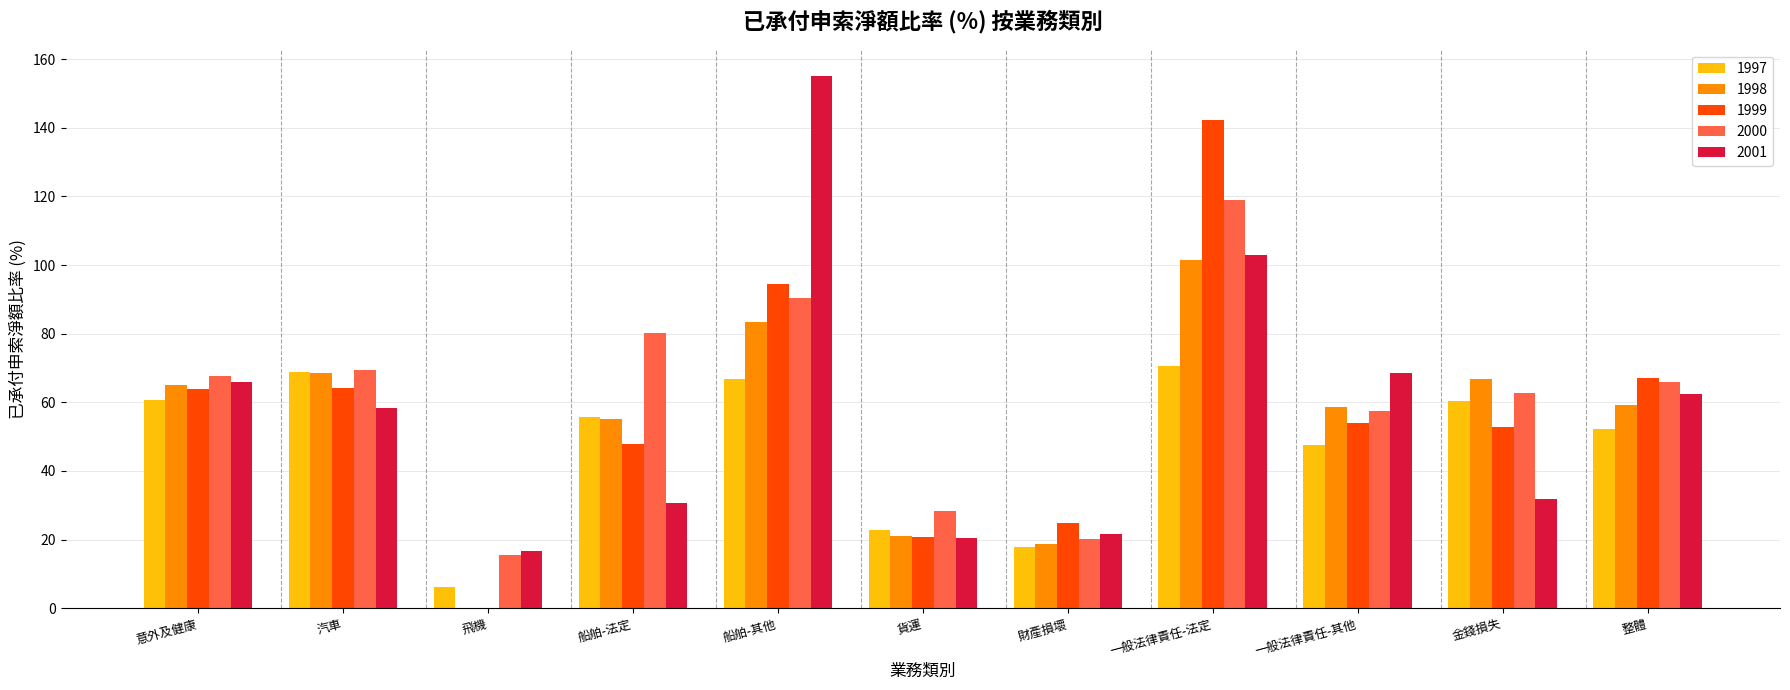

The value of 1999 at 金錢損失 is 52.9. True or false?

True